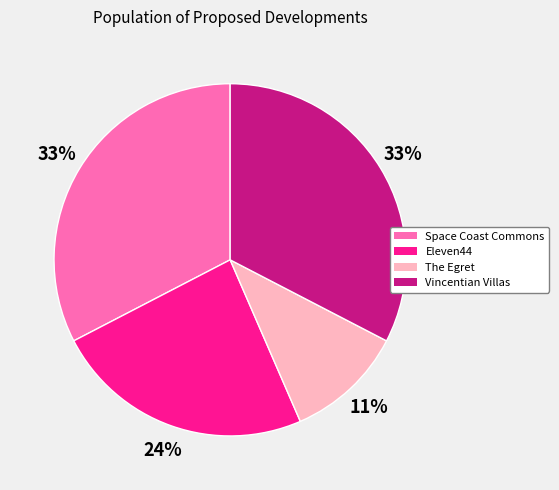

Is there a majority slice in this chart?

No